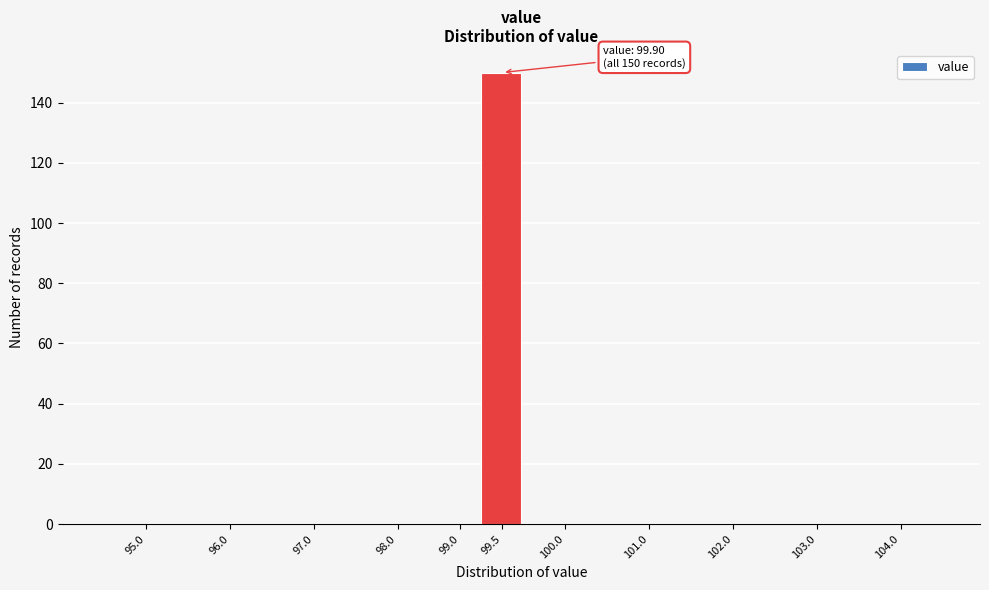

Reading left to right, list all the values displayed in this chart.

95.0=0	96.0=0	97.0=0	98.0=0	99.0=0	99.5=150	100.0=0	101.0=0	102.0=0	103.0=0	104.0=0